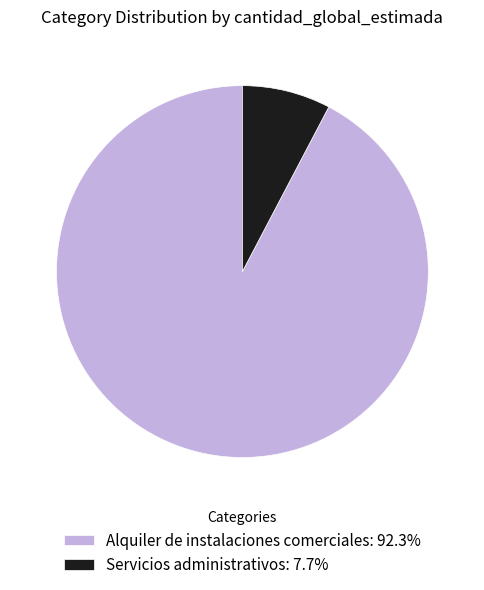

Does any single category account for the majority?

Yes